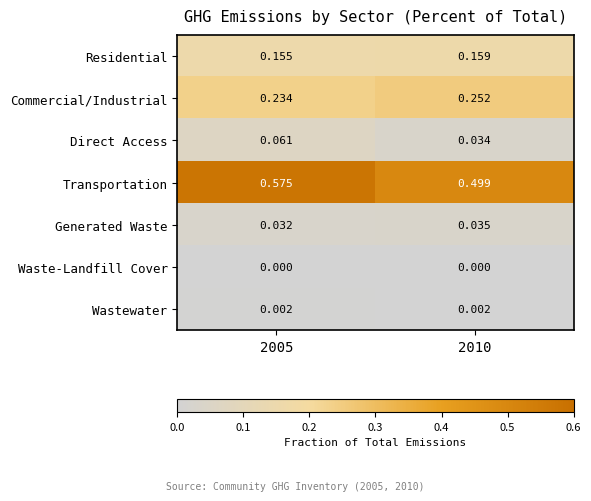

Which series has the largest total across all categories?

Transportation